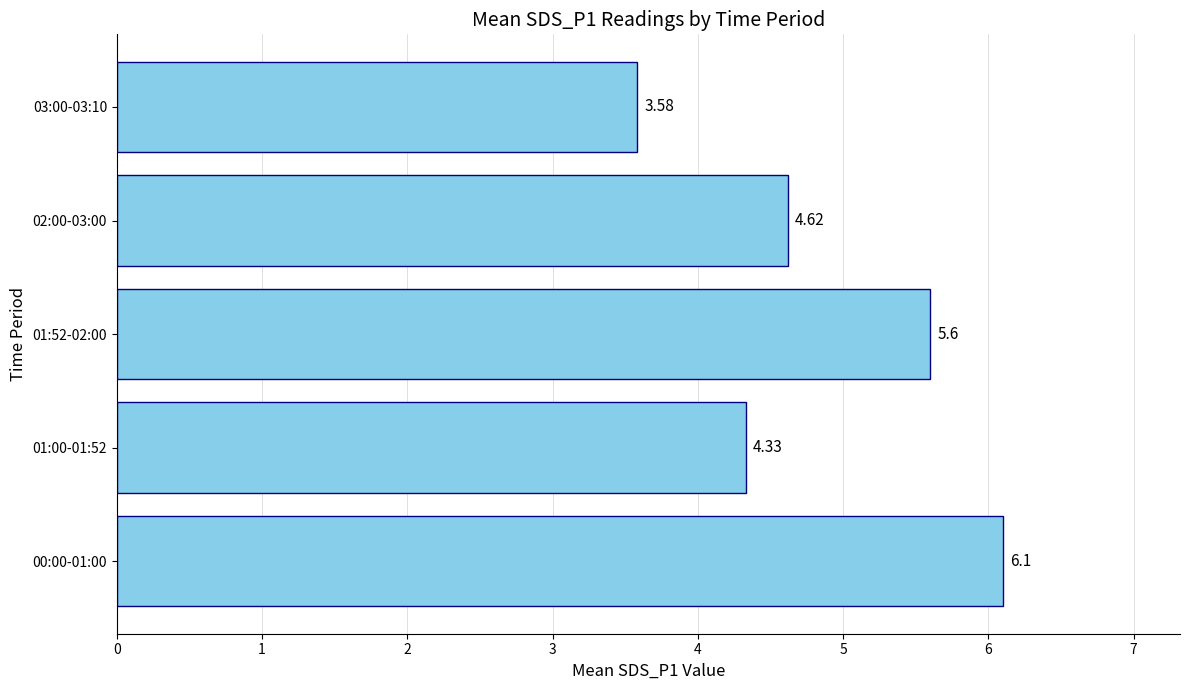

What is the difference between the maximum and minimum values?

2.5